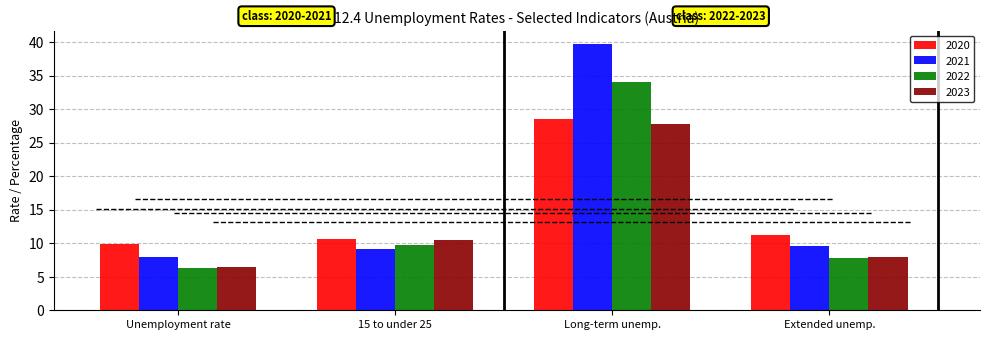

At how many categories does at least one series exceed 20?

1